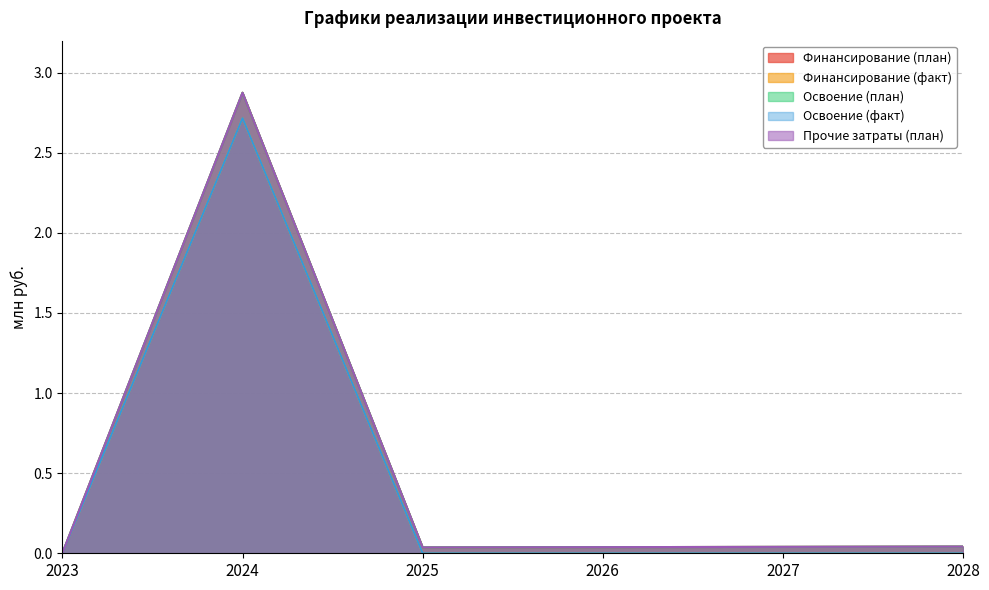

Reading right to left, what are all the values shown in this chart?

Финансирование (план): 2028=0.0	2027=0.0	2026=0.0	2025=0.0	2024=2.9	2023=0.0
Финансирование (факт): 2028=0.0	2027=0.0	2026=0.0	2025=0.0	2024=2.7	2023=0.0
Освоение (план): 2028=0.0	2027=0.0	2026=0.0	2025=0.0	2024=2.9	2023=0.0
Освоение (факт): 2028=0.0	2027=0.0	2026=0.0	2025=0.0	2024=2.7	2023=0.0
Прочие затраты (план): 2028=0.0	2027=0.0	2026=0.0	2025=0.0	2024=2.9	2023=0.0